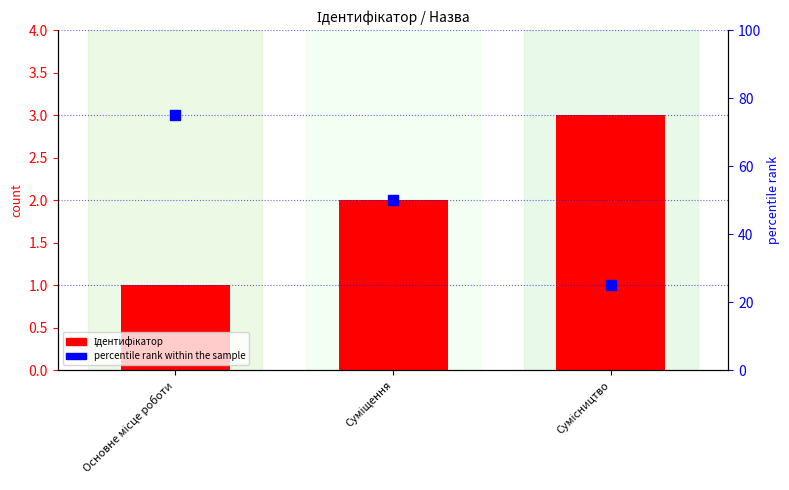

At how many categories does at least one series exceed 32?

2